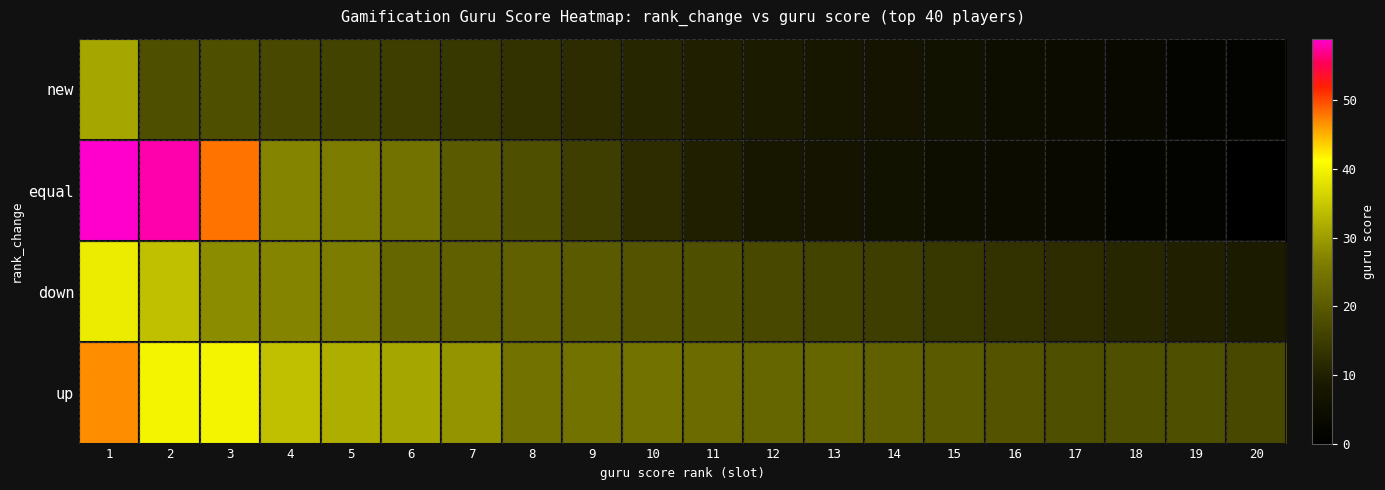

Reading left to right, what are all the values shown in this chart?

up: 1=47	2=40	3=40	4=34	5=32	6=31	7=29	8=24	9=24	10=24	11=23	12=22	13=22	14=21	15=20	16=19	17=18	18=18	19=18	20=17
down: 1=39	2=34	3=28	4=27	5=26	6=22	7=21	8=21	9=20	10=19	11=18	12=17	13=16	14=15	15=14	16=13	17=12	18=11	19=10	20=9
equal: 1=59	2=58	3=48	4=27	5=26	6=24	7=20	8=18	9=15	10=12	11=10	12=8	13=7	14=6	15=5	16=4	17=3	18=2	19=1	20=0
new: 1=31	2=18	3=18	4=17	5=16	6=15	7=14	8=13	9=12	10=11	11=10	12=9	13=8	14=7	15=6	16=5	17=4	18=3	19=2	20=1